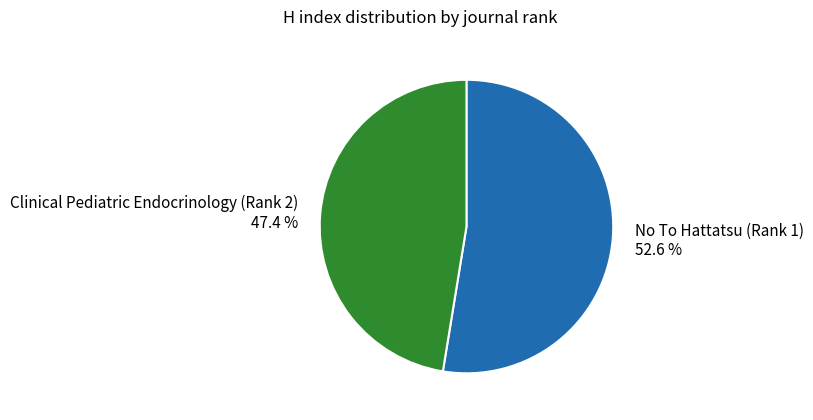

To the nearest percent, what is the difference between the largest and smallest slice percentages?

5%